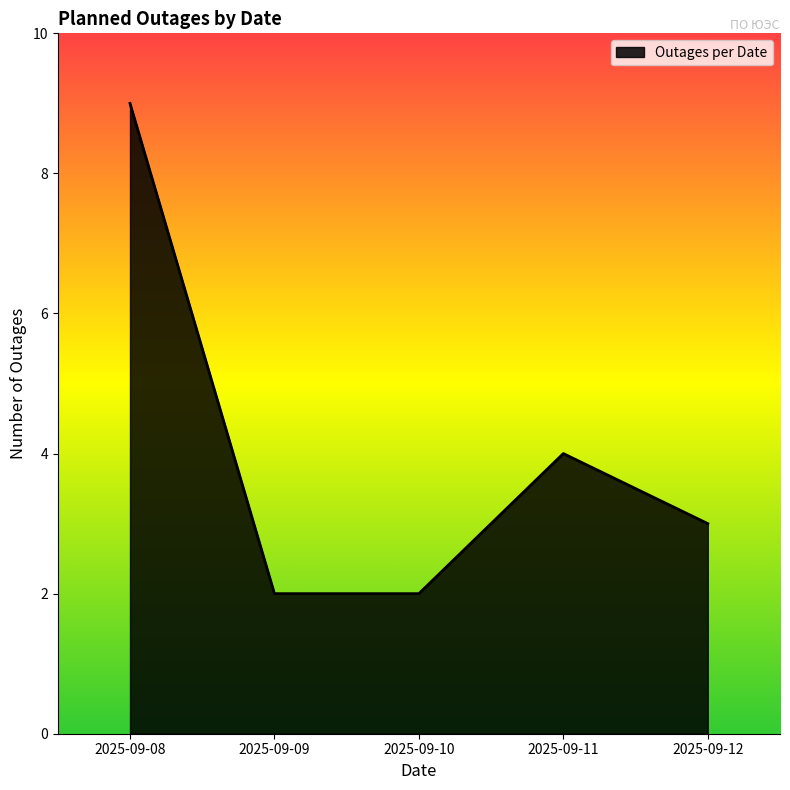

Where is the data nearest to the value 5?

2025-09-11